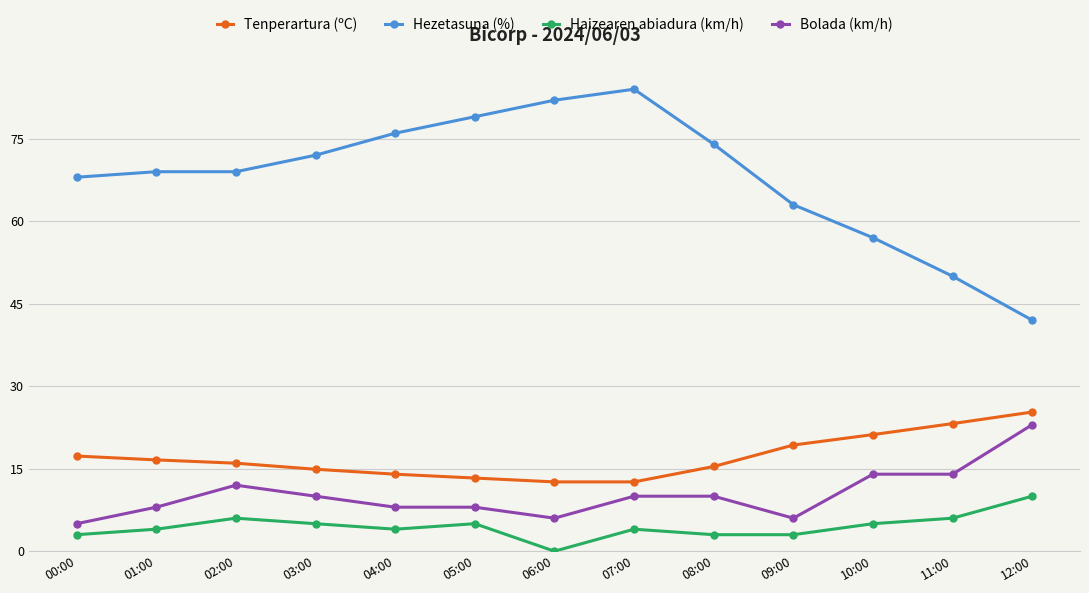

How many categories are shown in the chart?

13